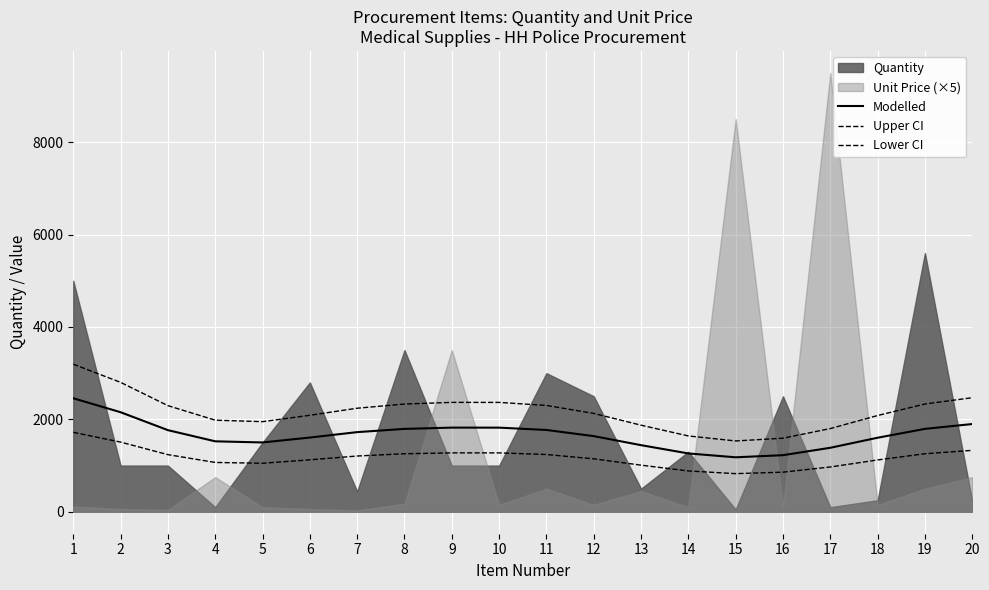

Rank the series at 9 from highest to lowest value.

Upper CI, Modelled, Lower CI